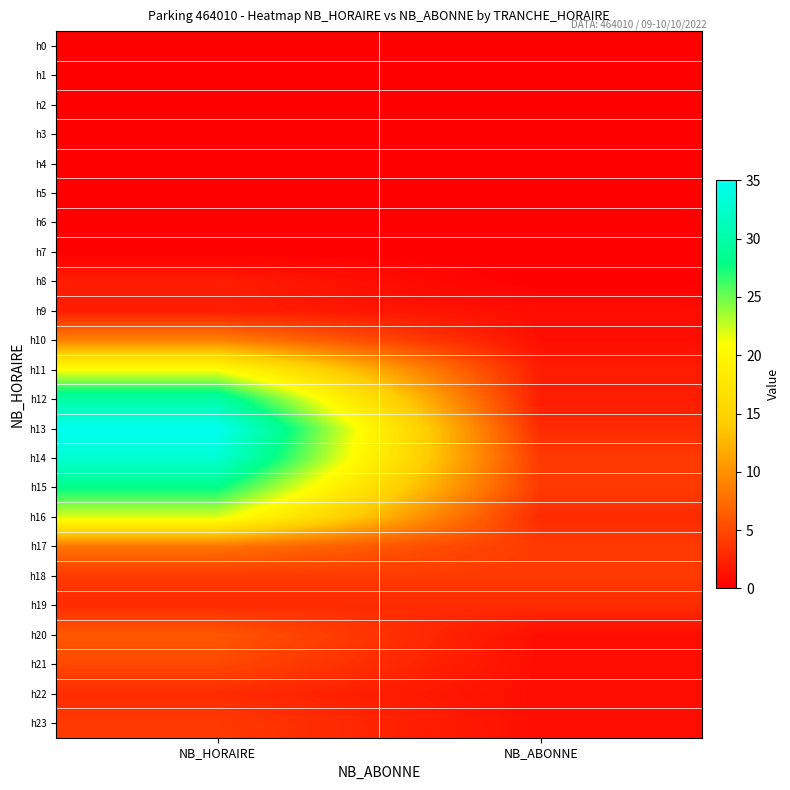

At how many categories does at least one series exceed 31?

1